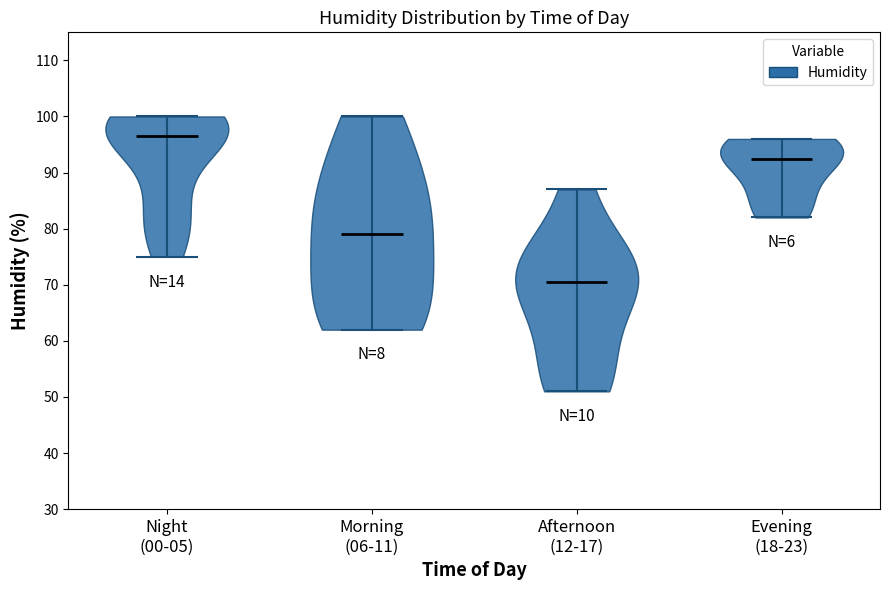

Reading left to right, read every violin against the y-axis: where its median line is, and the lowest and highest points it reaches. The values are not printed on the chart, so give them approximately, as read against the axis.

Night (00-05): median line 97, lowest point 75, highest point 100
Morning (06-11): median line 79, lowest point 62, highest point 100
Afternoon (12-17): median line 71, lowest point 51, highest point 87
Evening (18-23): median line 93, lowest point 82, highest point 96